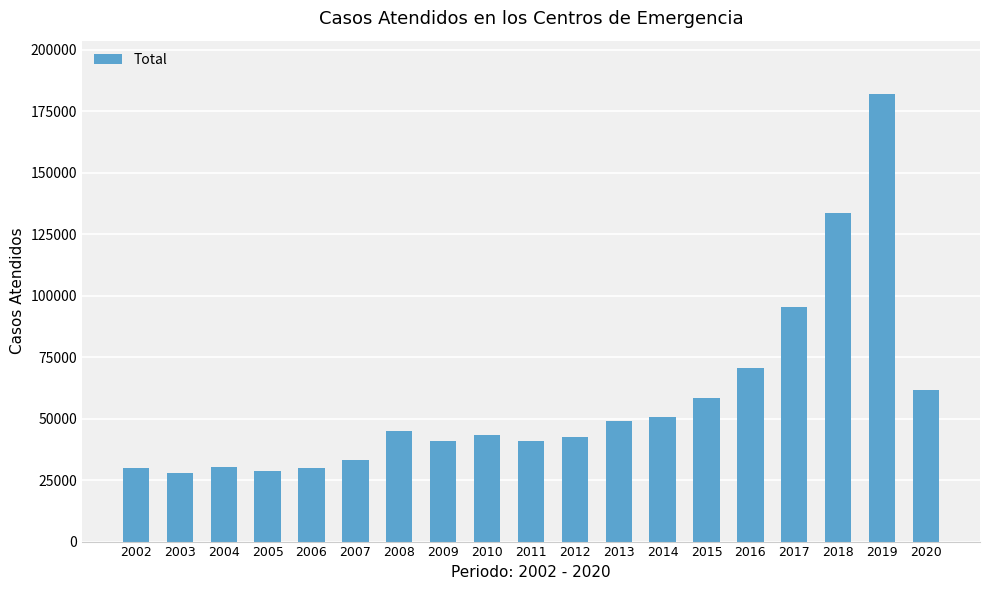

What is the greatest value displayed?

181885